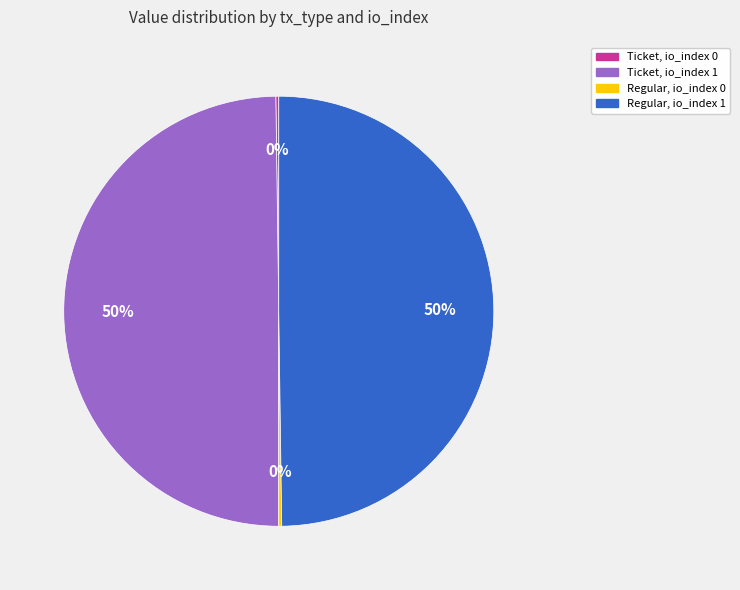

What percentage is the Ticket, io_index 1 slice, to the nearest percent?

50%